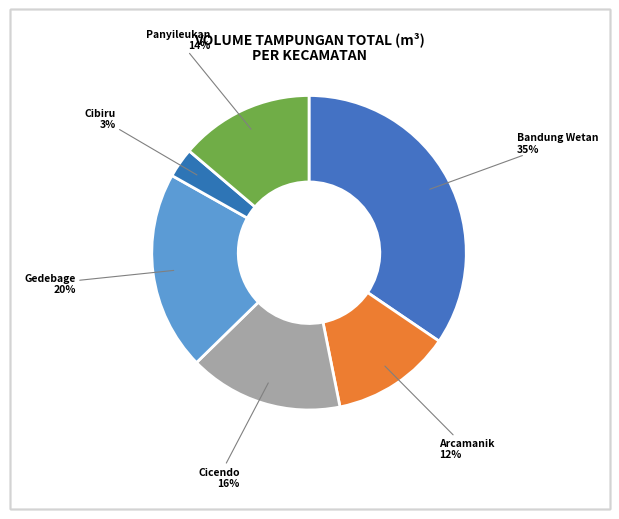

True or false: Panyileukan accounts for 1% of the total.

False